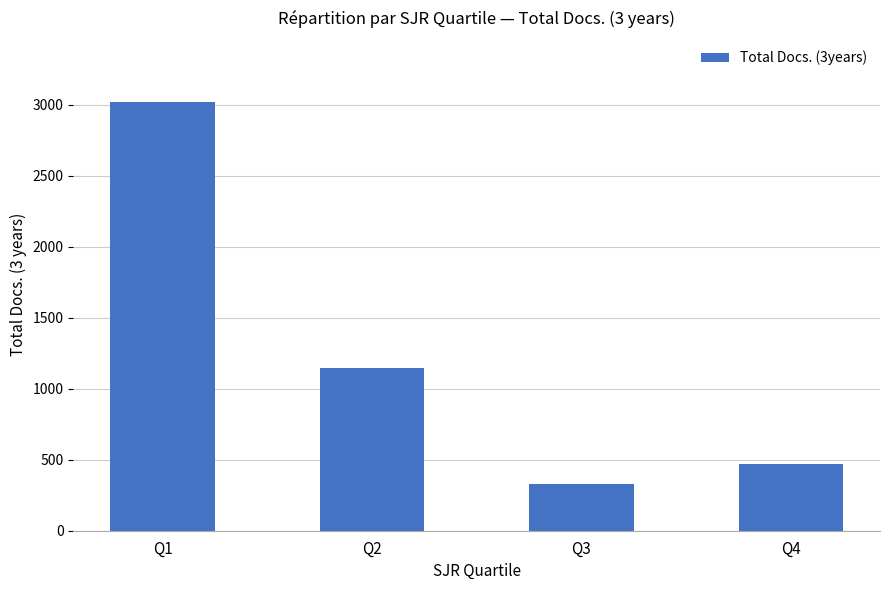

At which category does the chart reach its peak across all series?

Q1